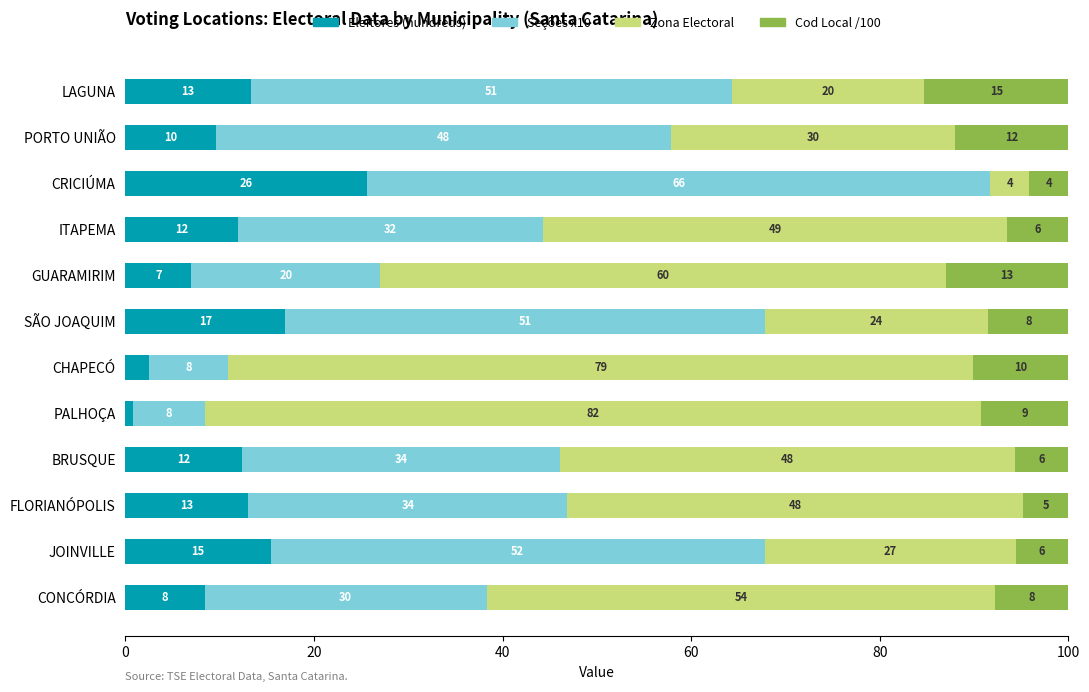

Is it true that Eleitores (hundreds) equals 7.0 at GUARAMIRIM?

True